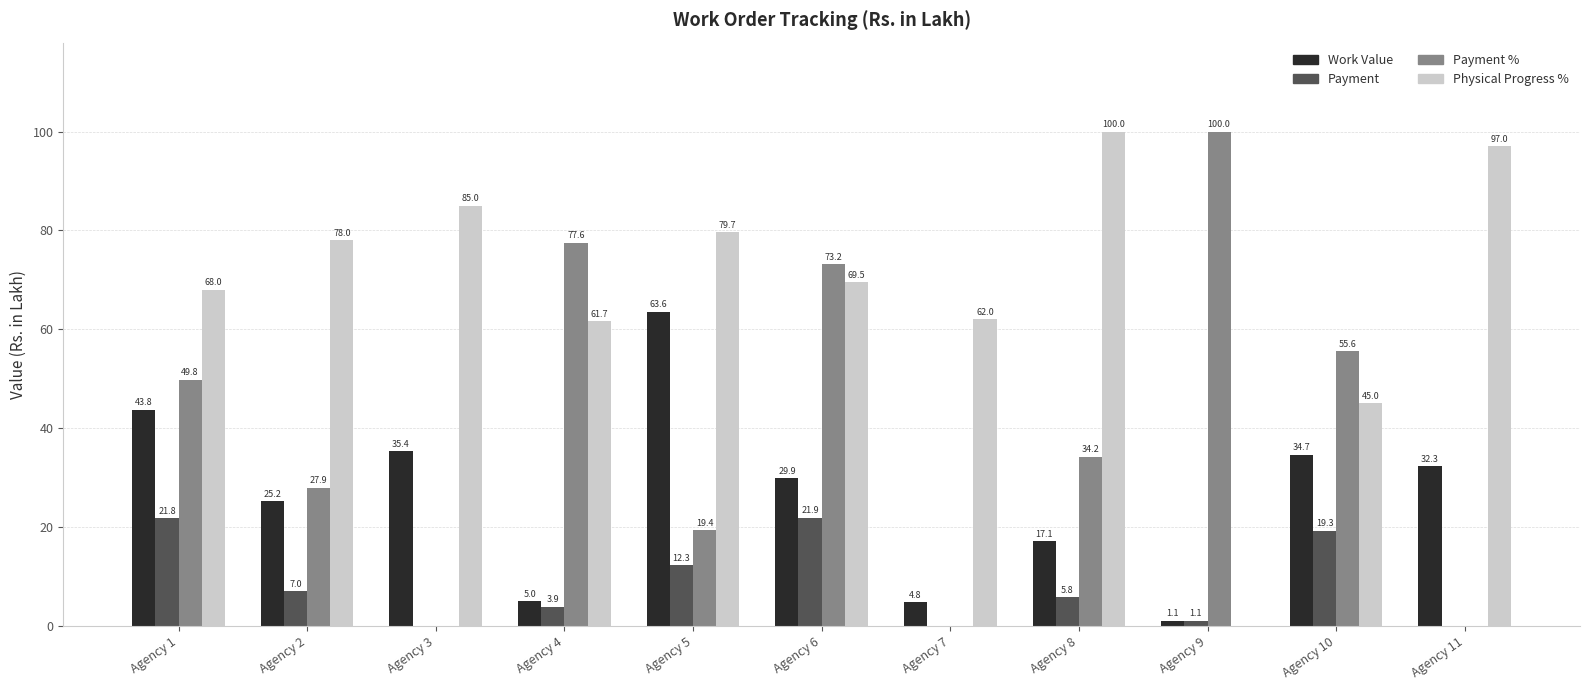

True or false: Payment has a value of 28.8 at Agency 6.

False